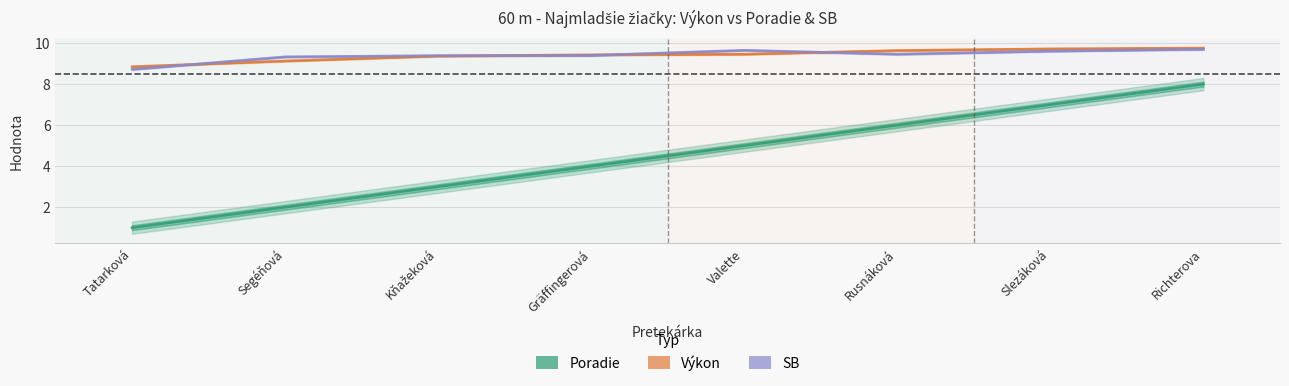

Between Segéňová and Rusnáková, which series saw the biggest shift?

Poradie